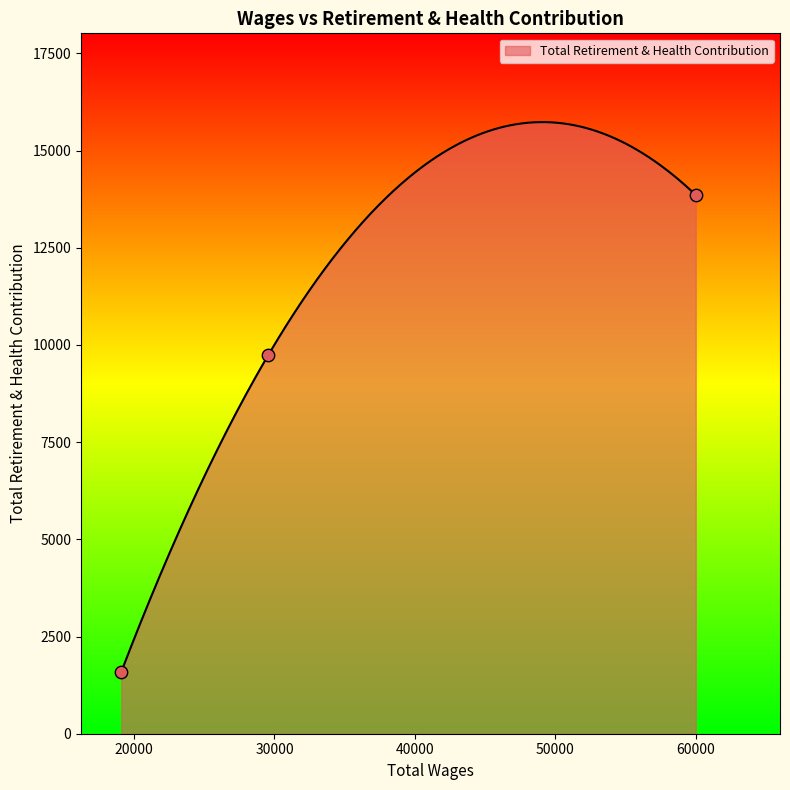

What is the ratio of the value at 19093.0 to the value at 29552.0?

0.2